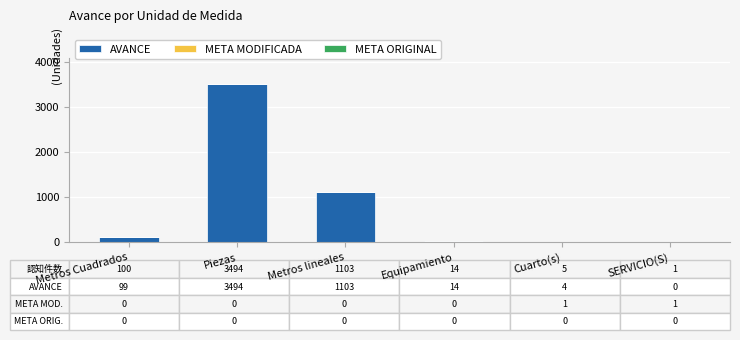

Is it true that AVANCE equals 3494.0 at Piezas?

True